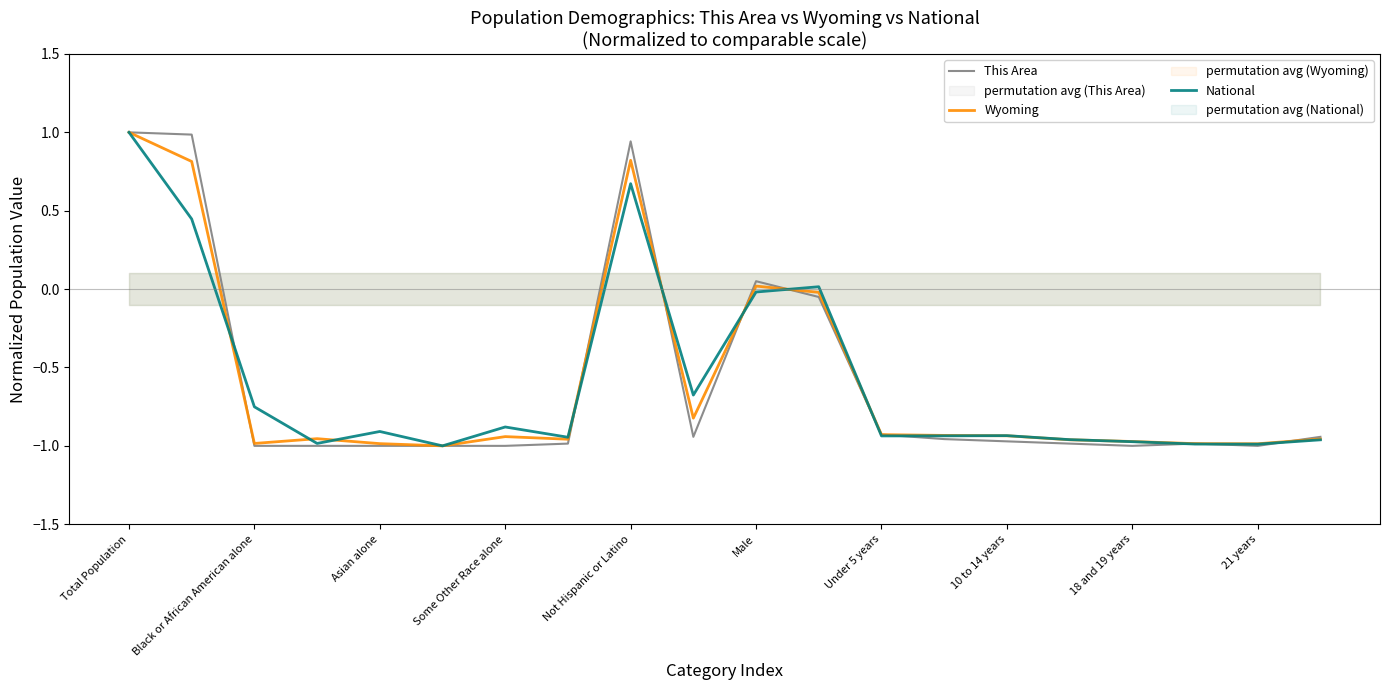

List the series in order of their overall mean, highest first.

Wyoming, National, This Area